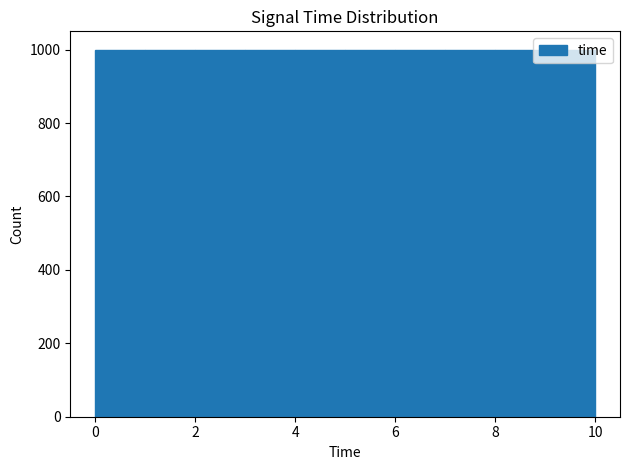

Reading left to right, list every bar in this chart as the range it spans on the x-axis followed by its height. Neither the bar edges nor the heights are printed on the chart, so give them approximately, as read against the axes.

0 to 1: 1000
1 to 2: 1000
2 to 3: 1000
3 to 4: 1000
4 to 5: 1000
5 to 6: 1000
6 to 7: 1000
7 to 8: 1000
8 to 9: 1000
9 to 10: 1000